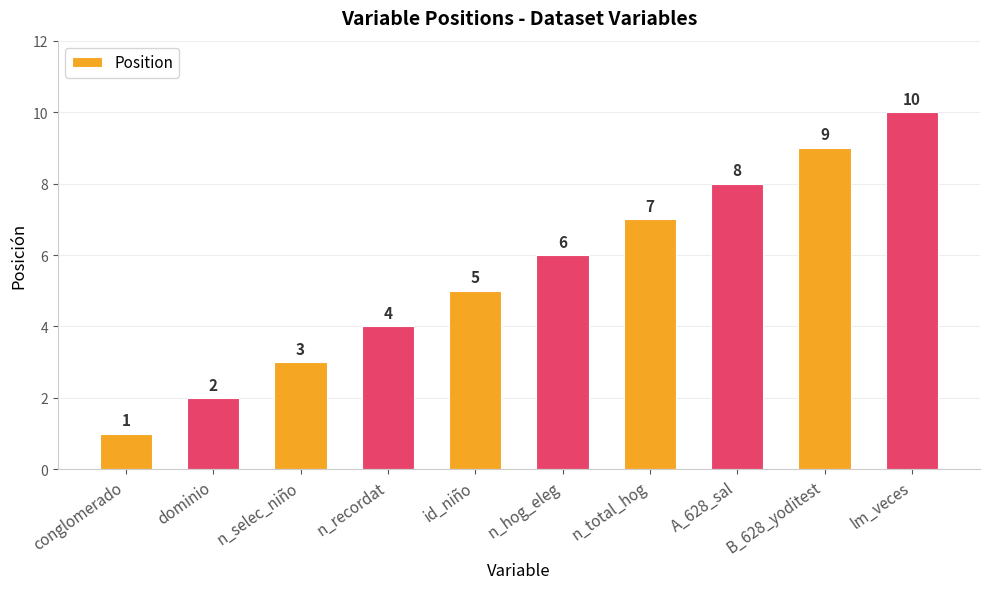

At which category does the chart reach its minimum across all series?

conglomerado